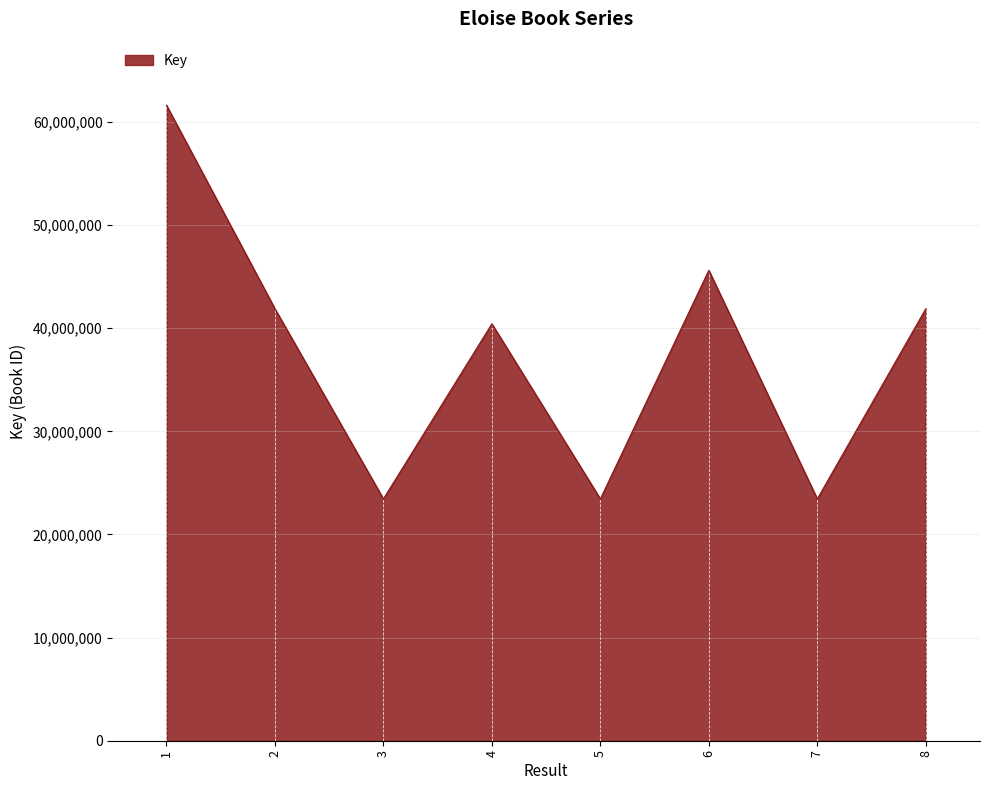

How many values are below 41883008?

4